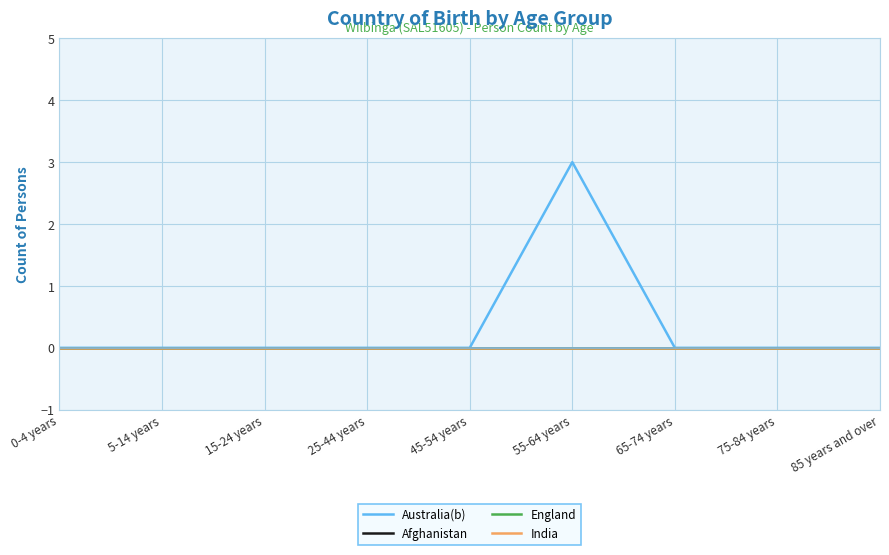

Reading left to right, list all the values displayed in this chart.

Australia(b): 0	0	0	0	0	3	0	0	0
Afghanistan: 0	0	0	0	0	0	0	0	0
England: 0	0	0	0	0	0	0	0	0
India: 0	0	0	0	0	0	0	0	0